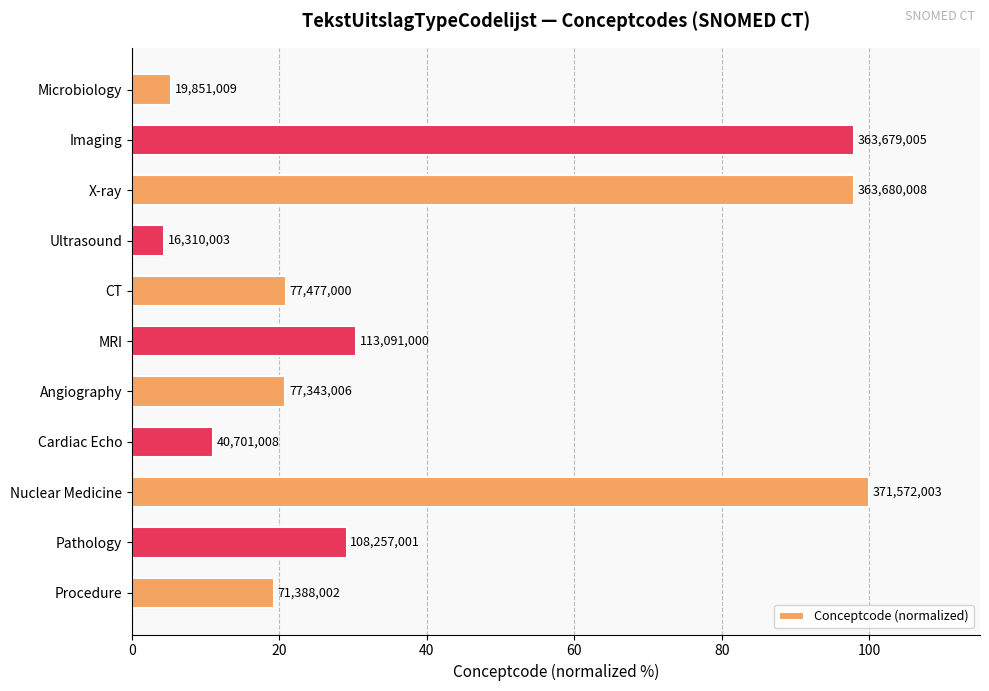

What is the sum of all values?

436.9